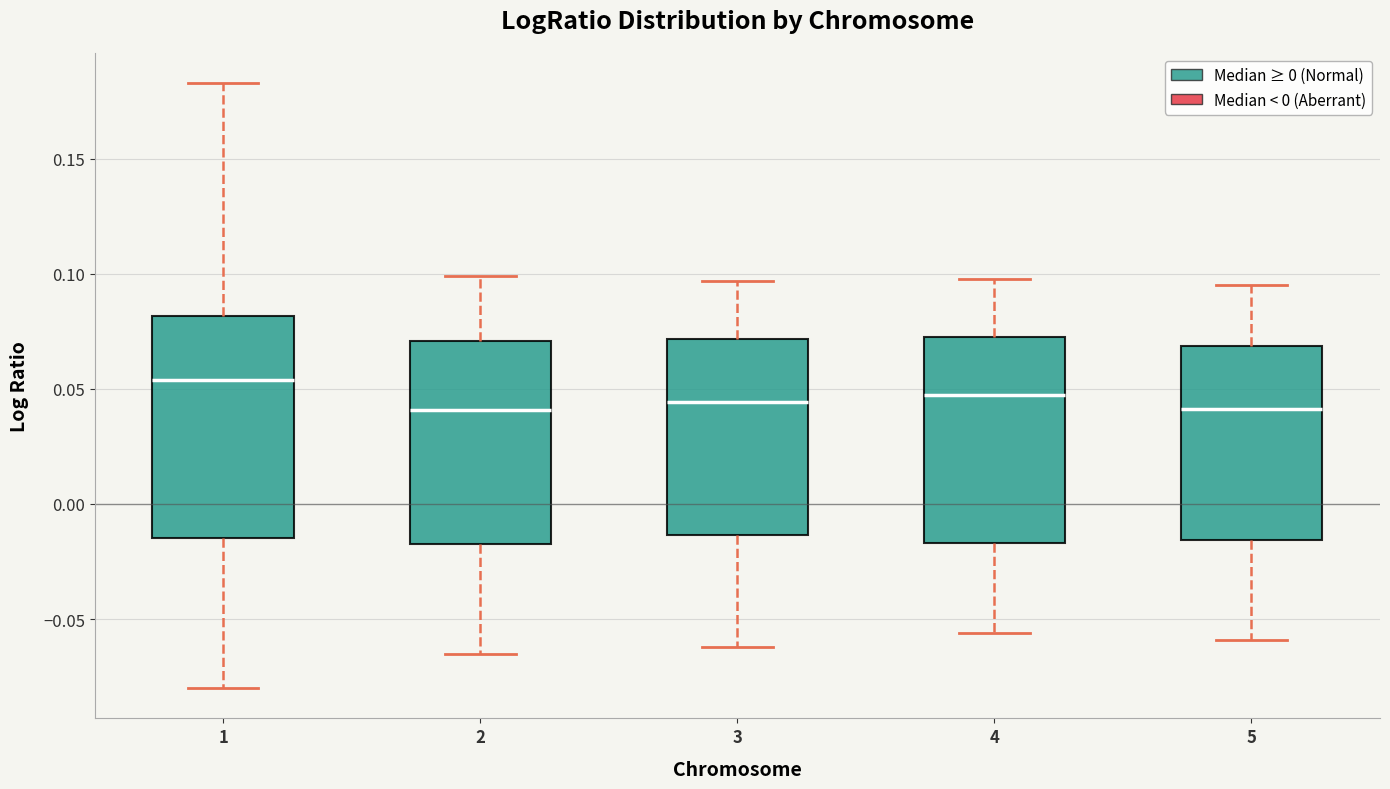

Reading left to right, read every box against the y-axis: the position of its median line, the range the box covers, and the ends of its whiskers. The values are not printed on the chart, so give them approximately, as read against the axis.

1: median 0.055, box -0.015 to 0.080, whiskers -0.080 to 0.185
2: median 0.040, box -0.015 to 0.070, whiskers -0.065 to 0.100
3: median 0.045, box -0.015 to 0.070, whiskers -0.060 to 0.095
4: median 0.050, box -0.015 to 0.075, whiskers -0.055 to 0.100
5: median 0.040, box -0.015 to 0.070, whiskers -0.060 to 0.095